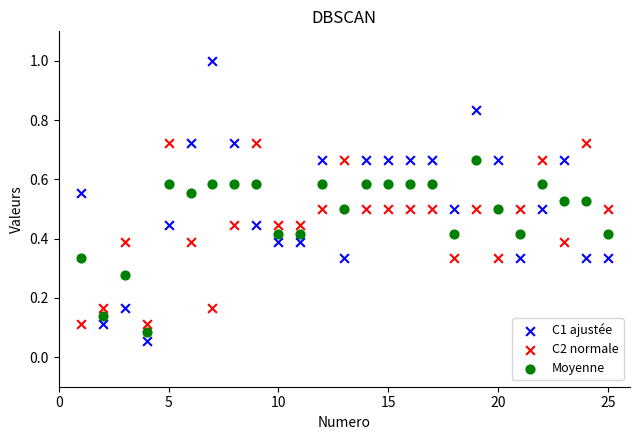

Which series has the widest spread of Y values?

C1 ajustée